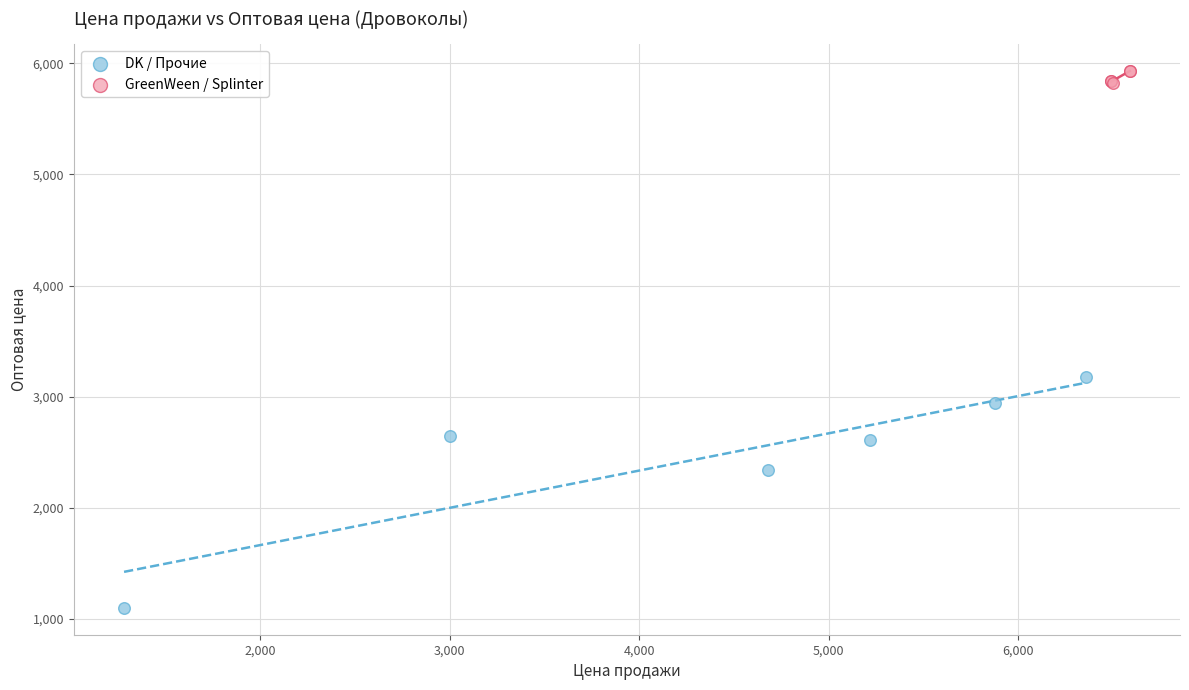

Which series contains the lowest Y value?

DK / Прочие